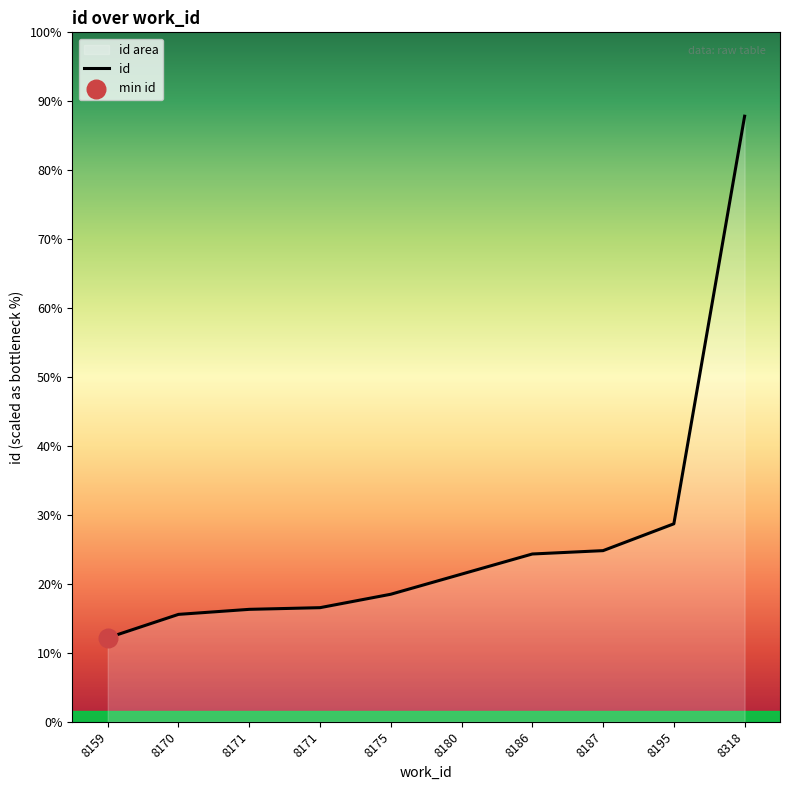

What is the change in value from 8175 to 8195?

+42